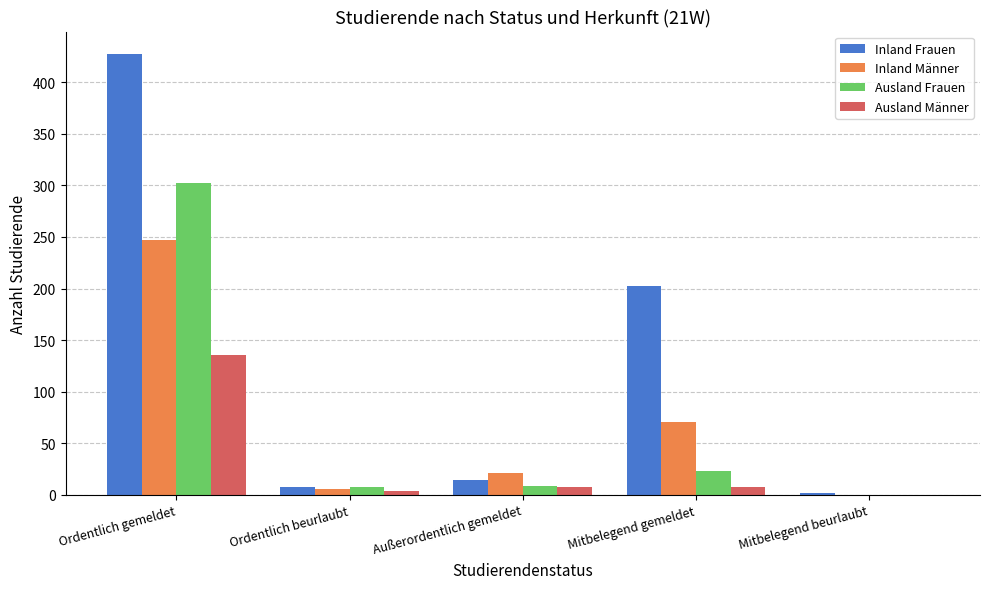

True or false: Ausland Männer has a value of 7 at Mitbelegend gemeldet.

True